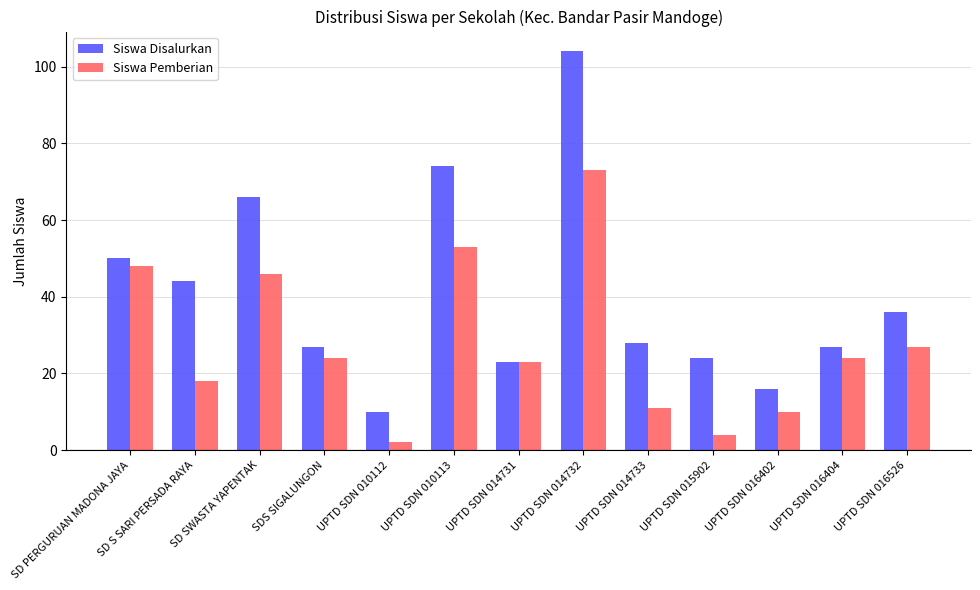

Reading left to right, list all the values displayed in this chart.

Siswa Disalurkan: SD PERGURUAN MADONA JAYA=50	SD S SARI PERSADA RAYA=44	SD SWASTA YAPENTAK=66	SDS SIGALUNGON=27	UPTD SDN 010112=10	UPTD SDN 010113=74	UPTD SDN 014731=23	UPTD SDN 014732=104	UPTD SDN 014733=28	UPTD SDN 015902=24	UPTD SDN 016402=16	UPTD SDN 016404=27	UPTD SDN 016526=36
Siswa Pemberian: SD PERGURUAN MADONA JAYA=48	SD S SARI PERSADA RAYA=18	SD SWASTA YAPENTAK=46	SDS SIGALUNGON=24	UPTD SDN 010112=2	UPTD SDN 010113=53	UPTD SDN 014731=23	UPTD SDN 014732=73	UPTD SDN 014733=11	UPTD SDN 015902=4	UPTD SDN 016402=10	UPTD SDN 016404=24	UPTD SDN 016526=27